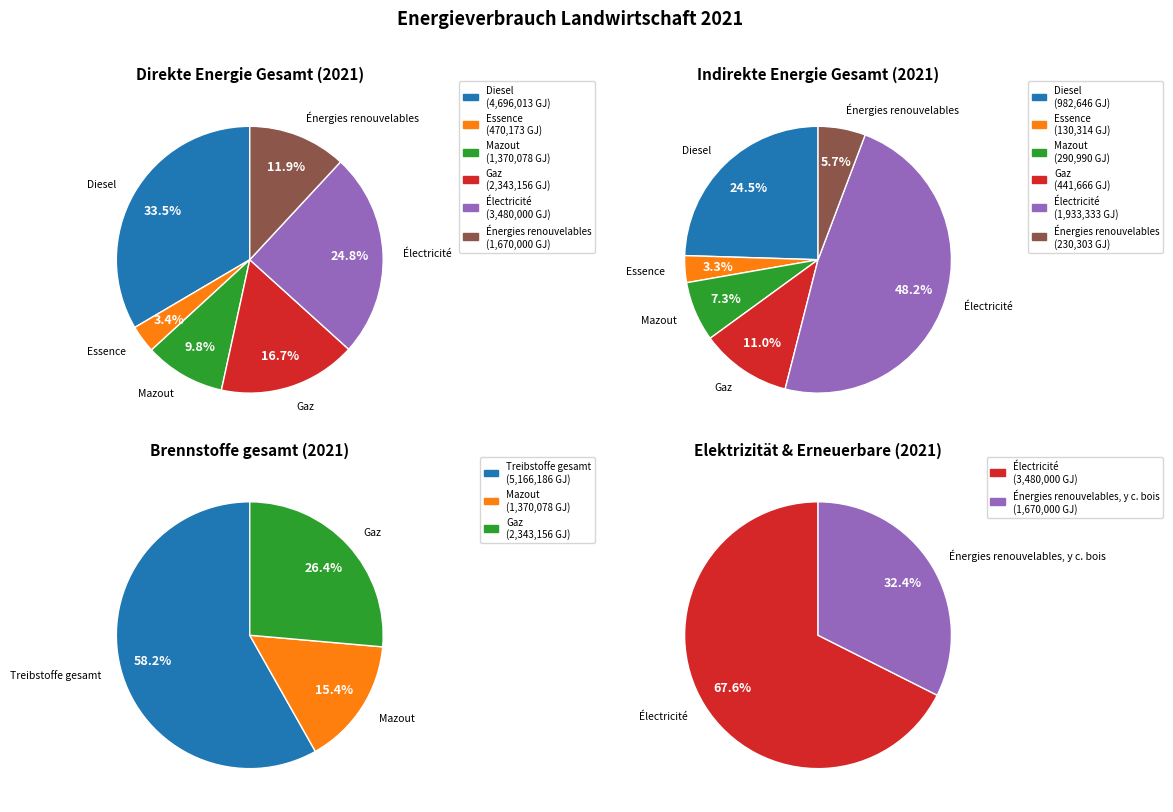

Rank the categories by value from lowest to highest.

Mazout, Énergies renouvelables, Gaz, Électricité, Treibstoffe gesamt